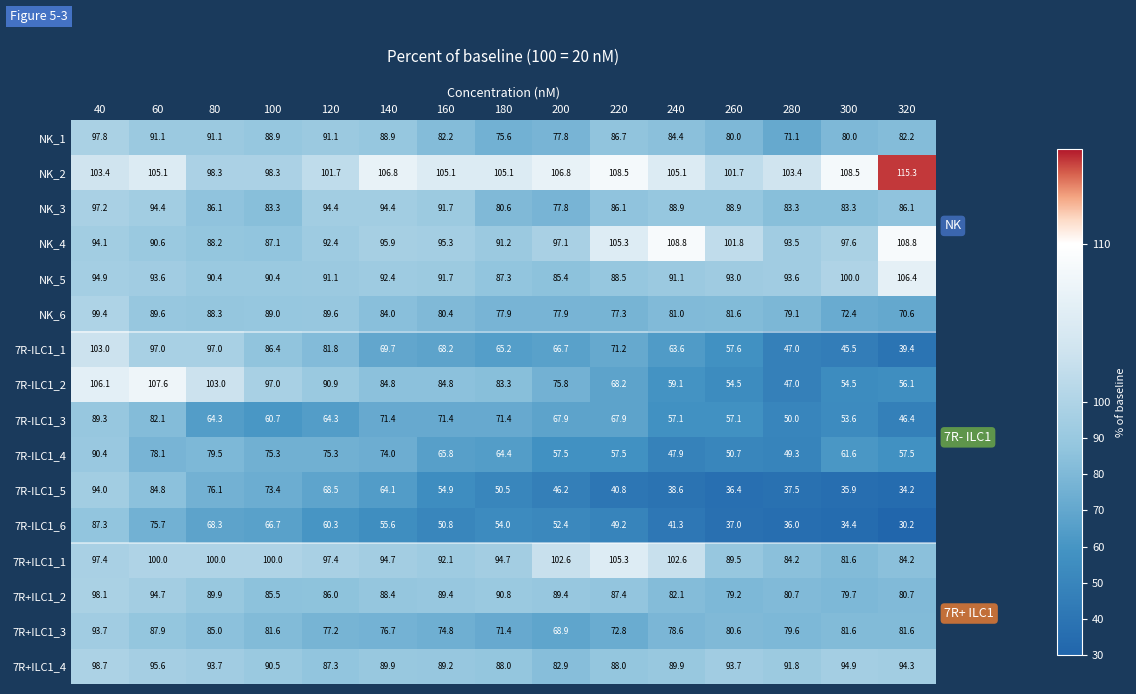

Which series has the widest spread of values?

7R-ILC1_1